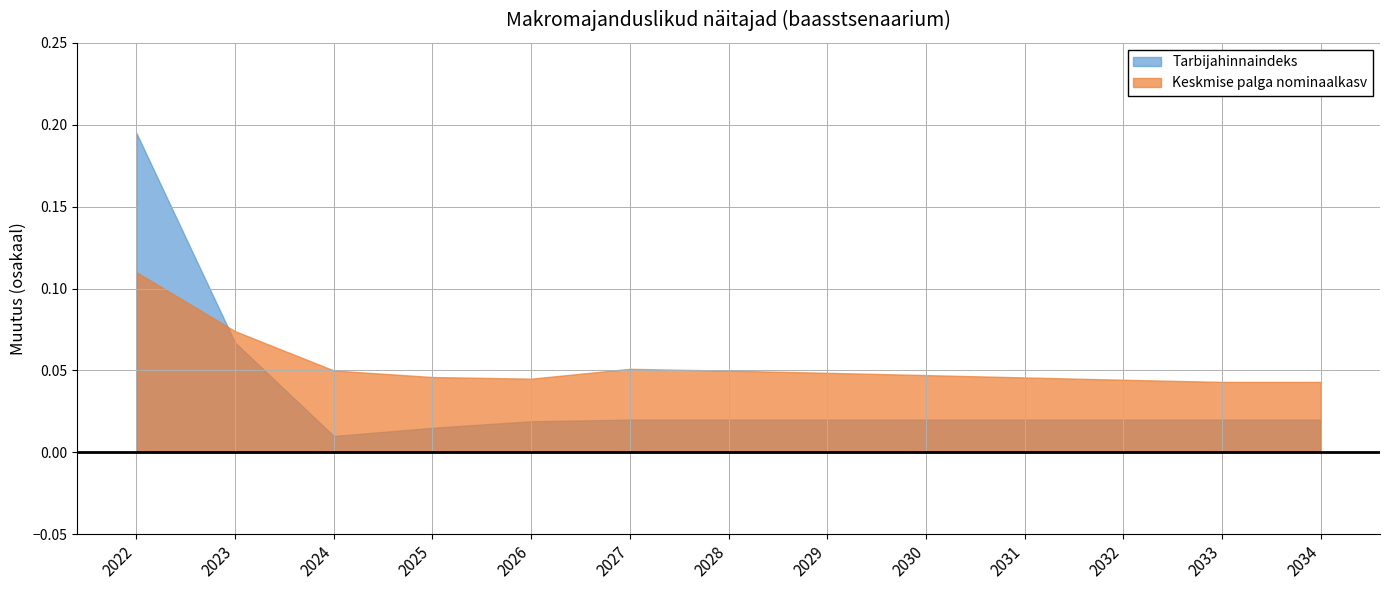

What is the value of the Keskmise palga nominaalkasv point at the 1st from the left?

0.1